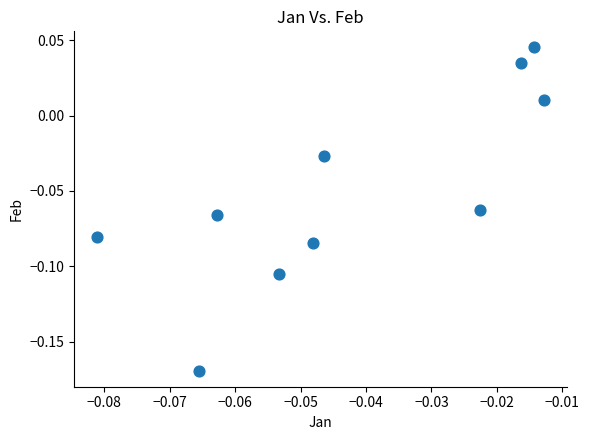

How many data points are displayed?

10